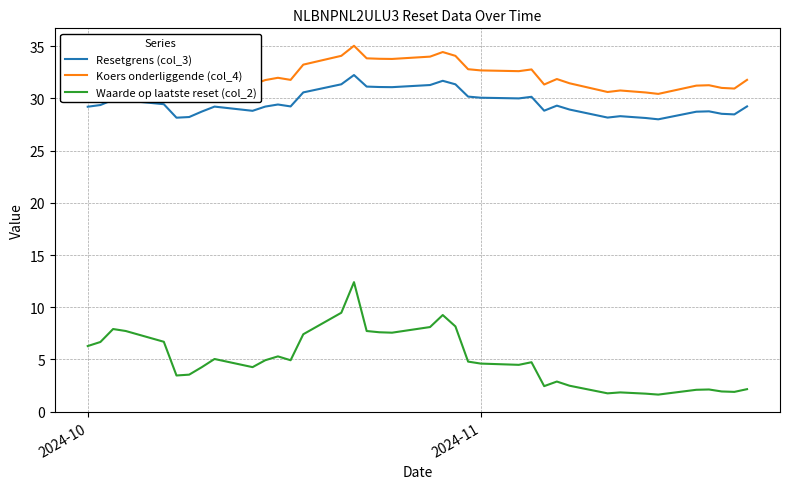

What is the highest value of the Resetgrens (col_3) series?

32.2